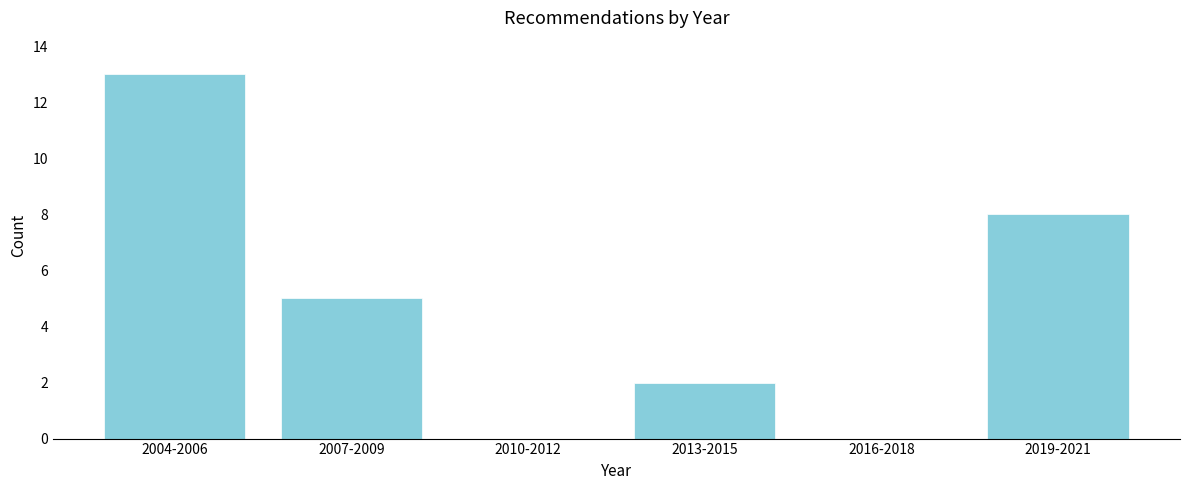

Reading left to right, what are all the values shown in this chart?

2004-2006=13	2007-2009=5	2010-2012=0	2013-2015=2	2016-2018=0	2019-2021=8